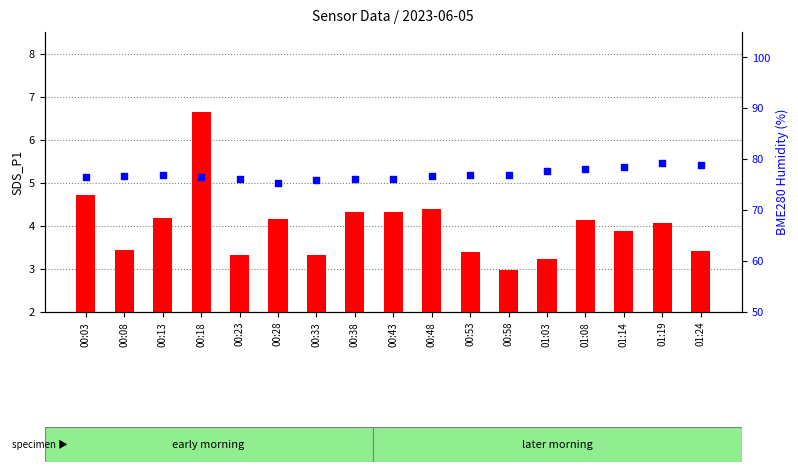

Which series contains the highest Y value?

BME280_humidity (%)